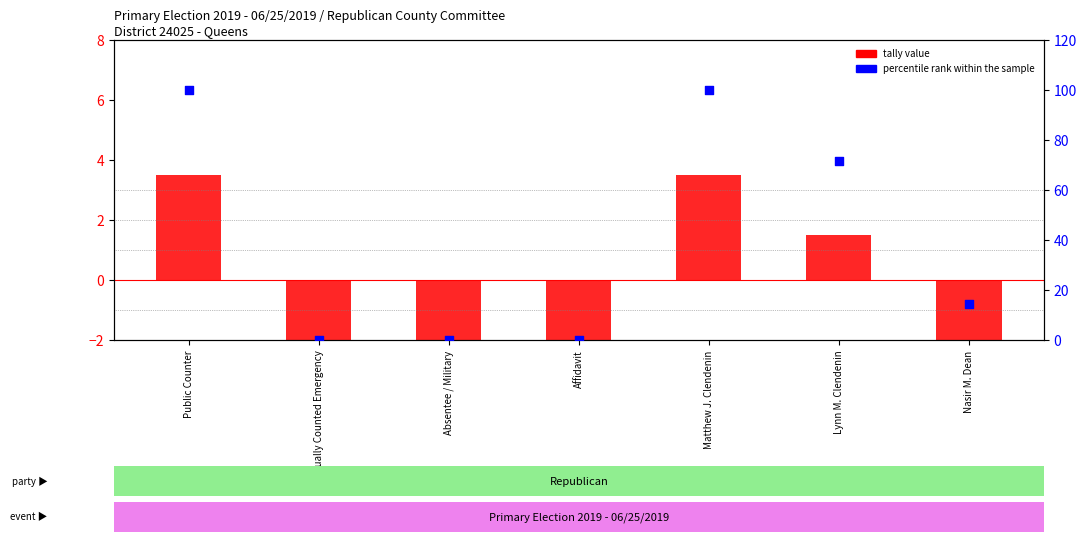

Which series reaches the maximum Y coordinate?

percentile rank within the sample